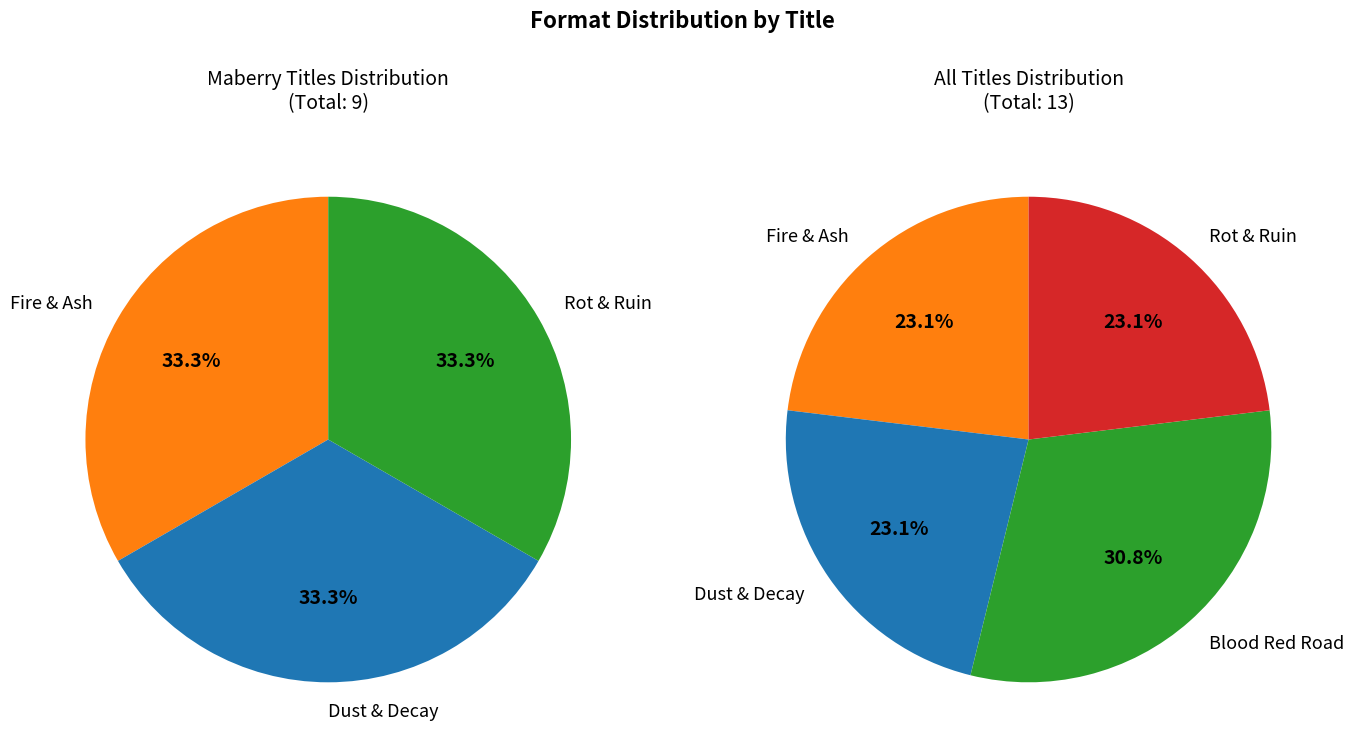

To the nearest percent, what portion does Blood Red Road represent?

31%